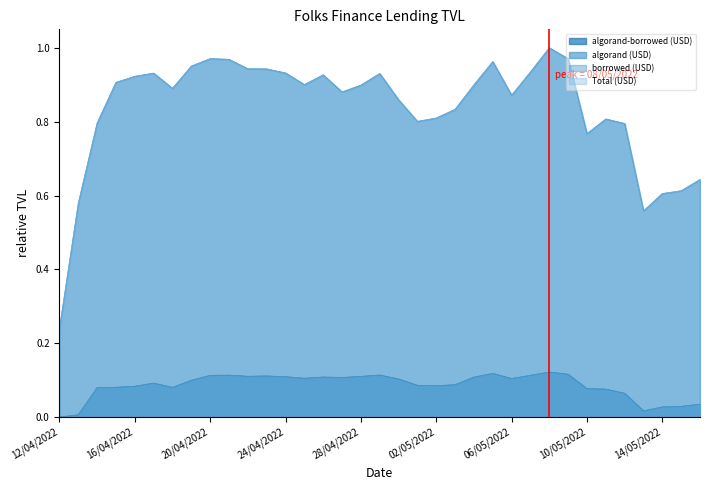

What is the maximum value shown in the chart?

1.0